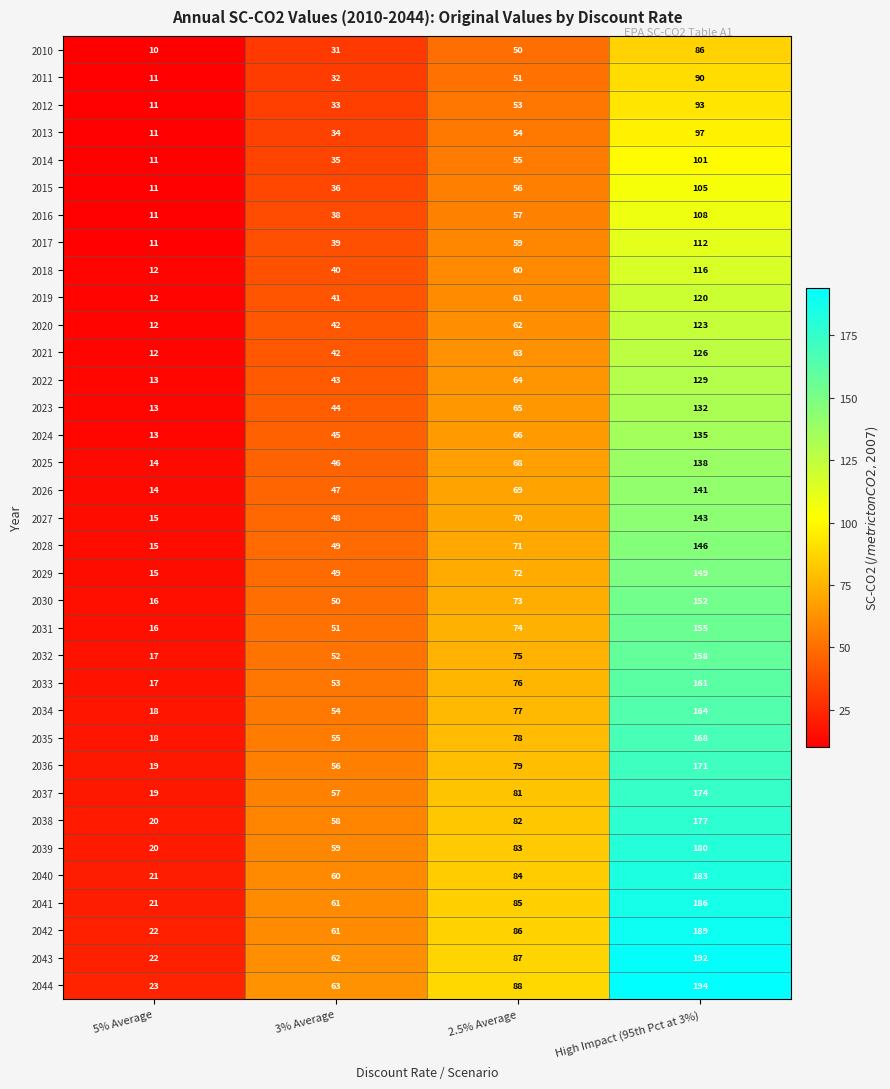

Rank the series by their maximum value, from highest to lowest.

2044, 2043, 2042, 2041, 2040, 2039, 2038, 2037, 2036, 2035, 2034, 2033, 2032, 2031, 2030, 2029, 2028, 2027, 2026, 2025, 2024, 2023, 2022, 2021, 2020, 2019, 2018, 2017, 2016, 2015, 2014, 2013, 2012, 2011, 2010